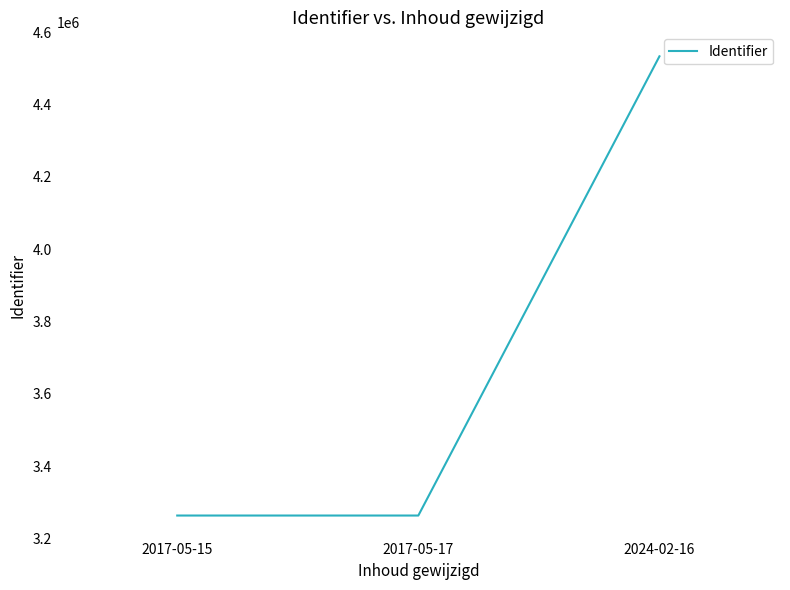

What is the approximate value at 2017-05-17, to the nearest 50?

3263750